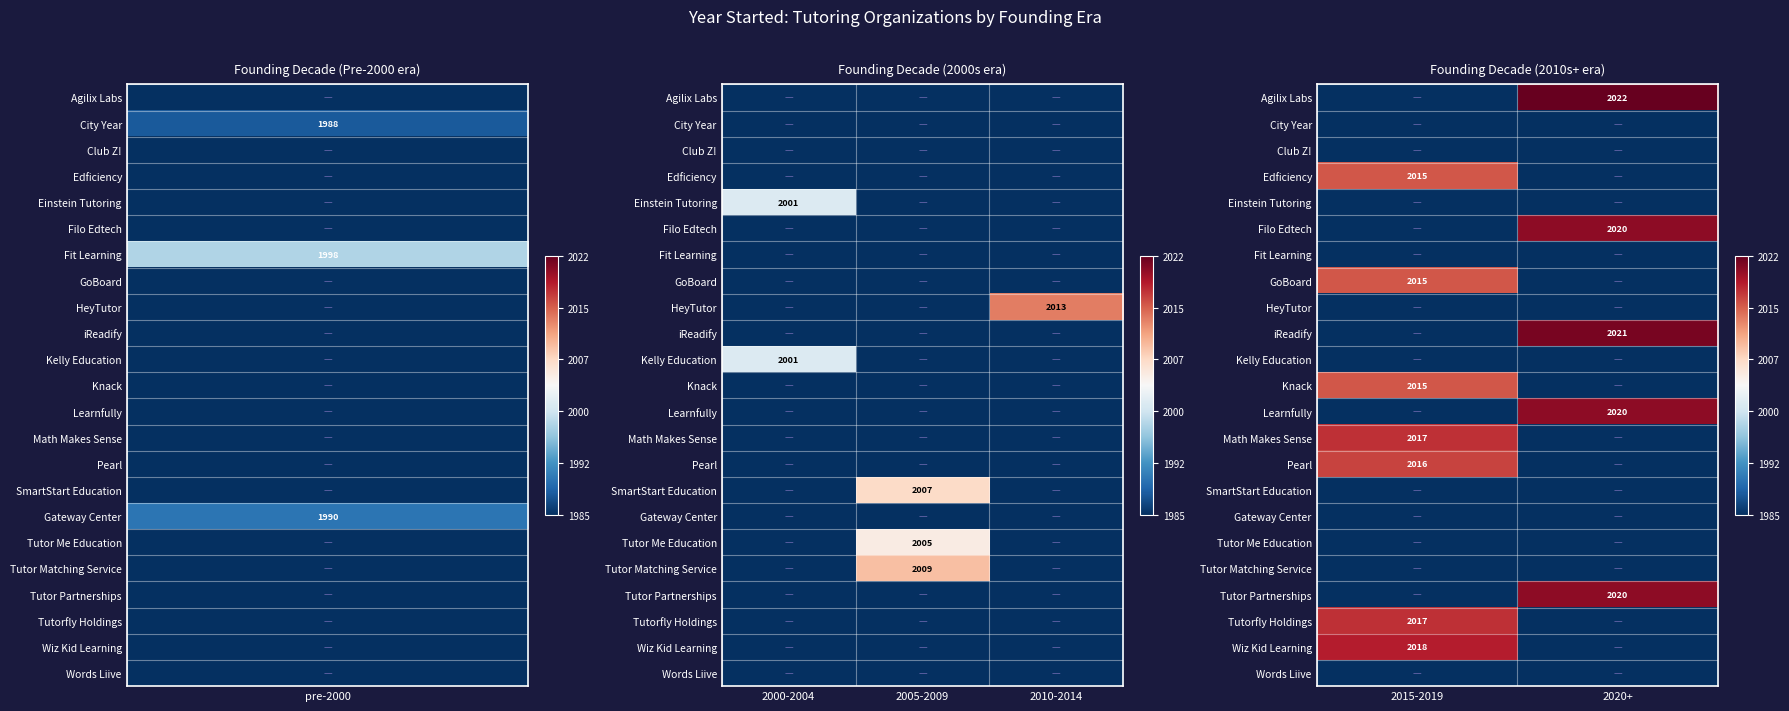

Which category has the lowest value across all series?

2015-2019